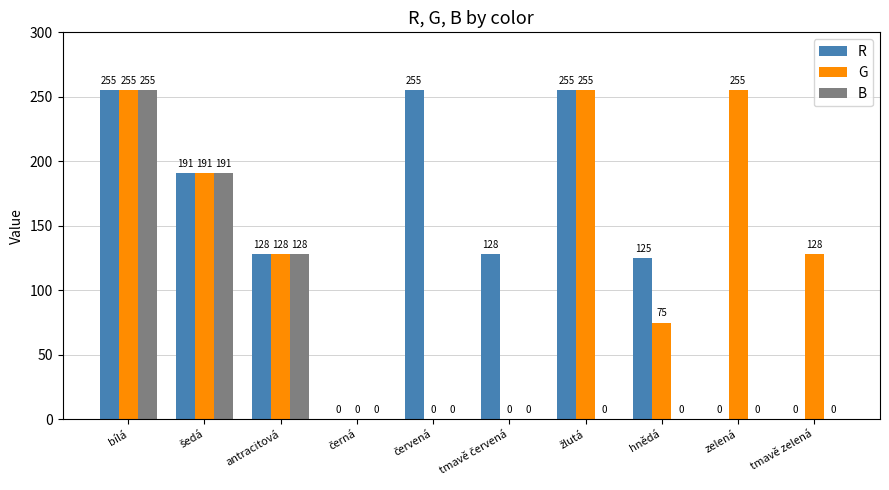

Count the number of categories in the chart.

10